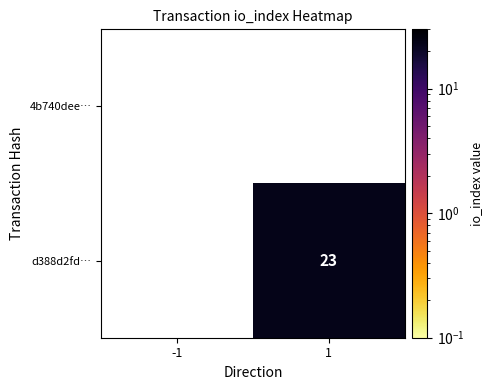

True or false: d388d2fd… has a value of 23 at 1.

True